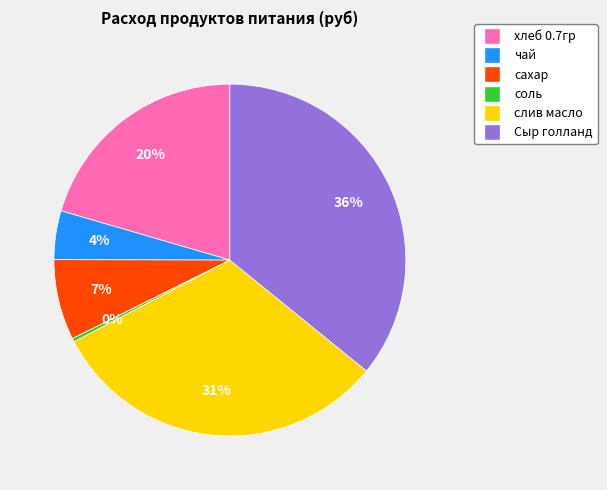

Between слив масло and хлеб 0.7гр, which is larger?

слив масло